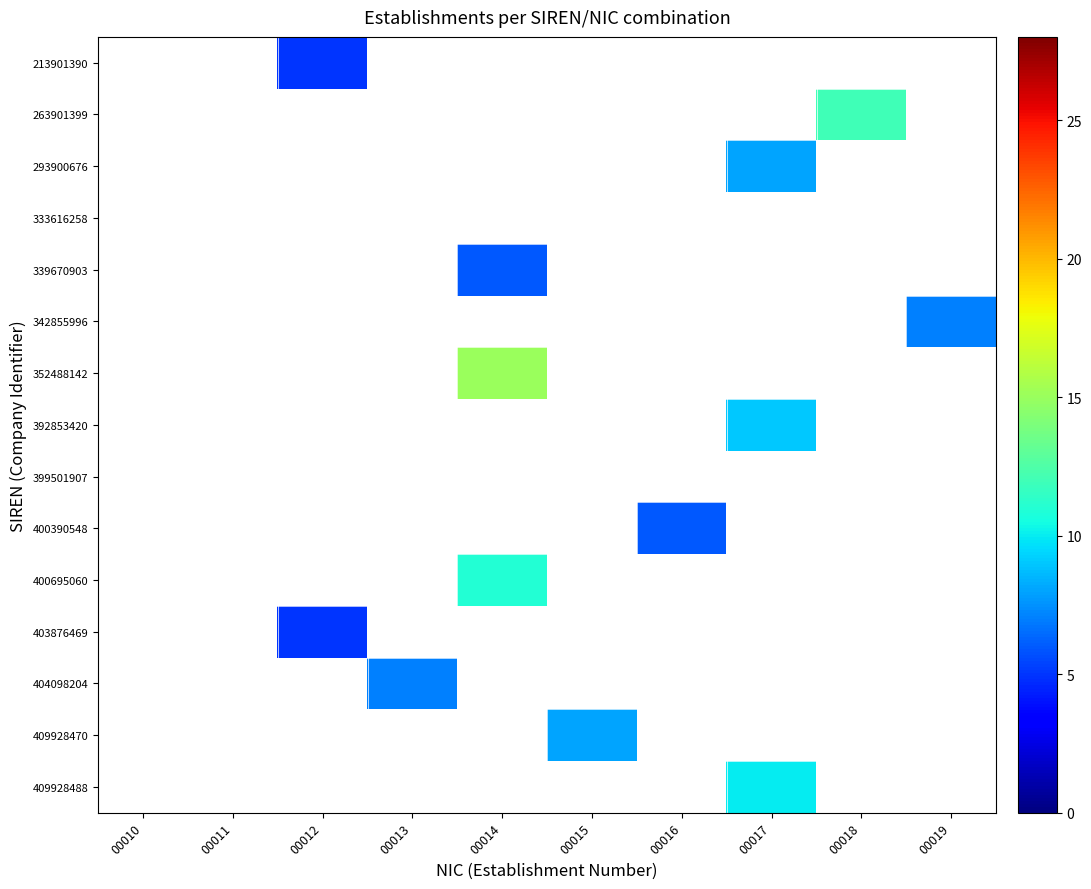

How many positive values does the 339670903 series have?

1